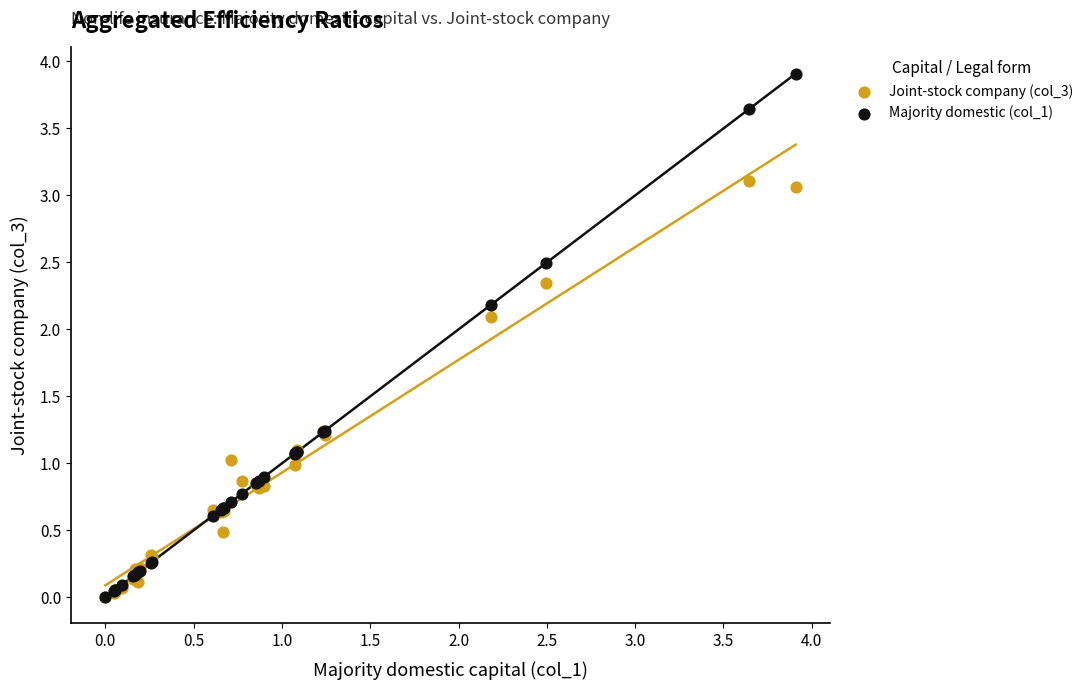

Which series has the widest spread of Y values?

Majority domestic (col_1)